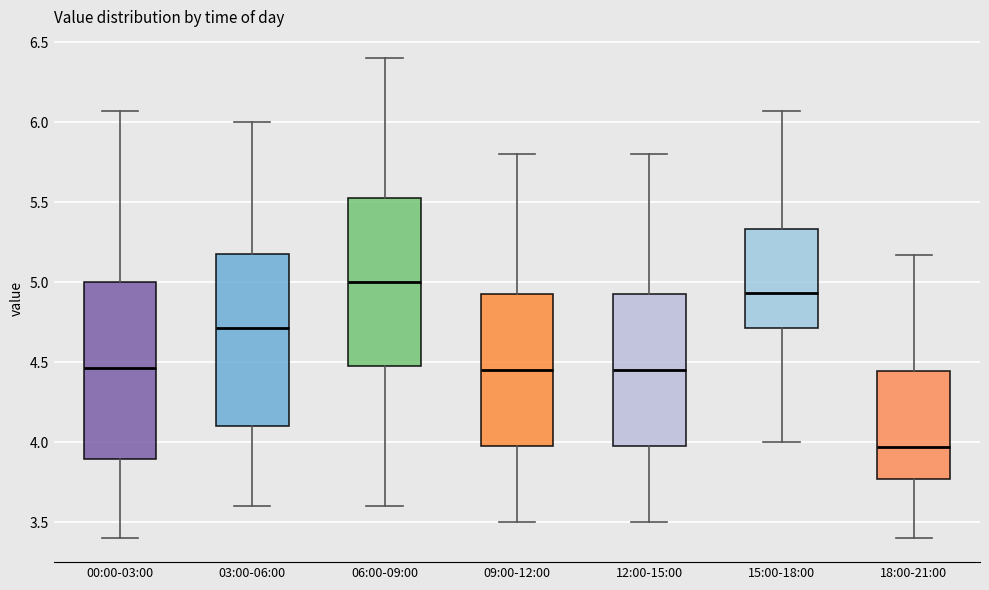

Reading left to right, read every box against the y-axis: the position of its median line, the range the box covers, and the ends of its whiskers. The values are not printed on the chart, so give them approximately, as read against the axis.

00:00-03:00: median 4.45, box 3.90 to 5.00, whiskers 3.40 to 6.05
03:00-06:00: median 4.70, box 4.10 to 5.20, whiskers 3.60 to 6.00
06:00-09:00: median 5.00, box 4.50 to 5.55, whiskers 3.60 to 6.40
09:00-12:00: median 4.45, box 4.00 to 4.95, whiskers 3.50 to 5.80
12:00-15:00: median 4.45, box 4.00 to 4.95, whiskers 3.50 to 5.80
15:00-18:00: median 4.95, box 4.70 to 5.35, whiskers 4.00 to 6.05
18:00-21:00: median 3.95, box 3.75 to 4.45, whiskers 3.40 to 5.15